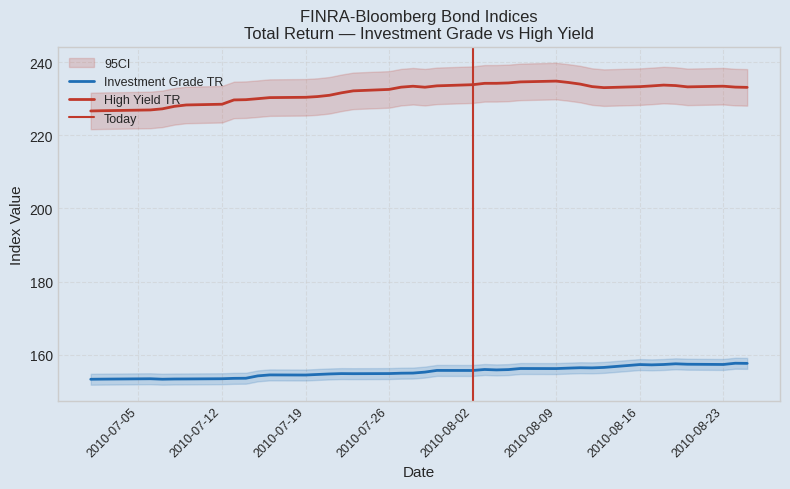

Which category has the lowest value across all series?

2010-07-05